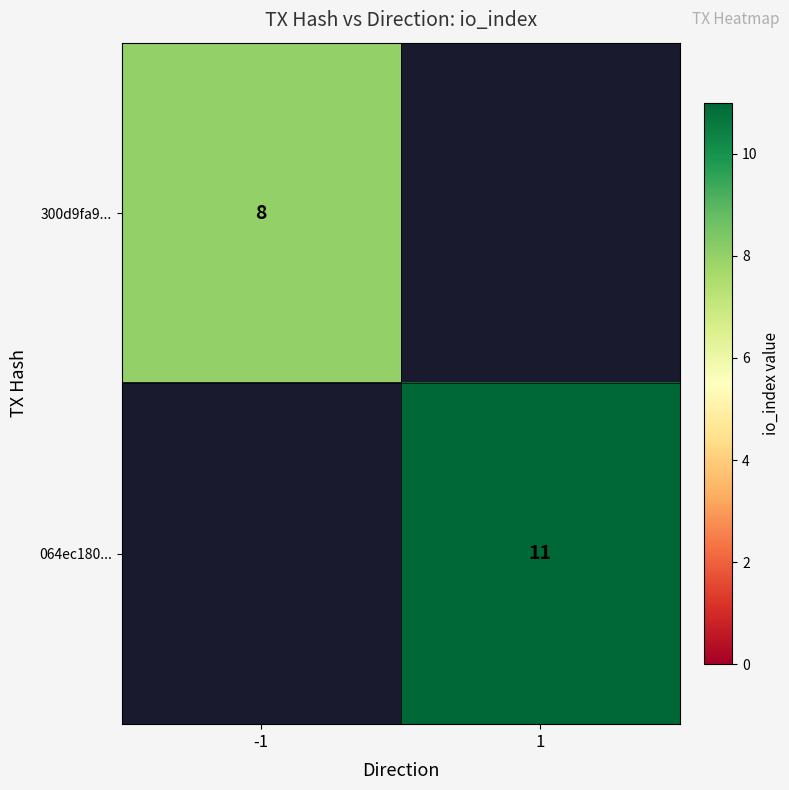

Is it true that 064ec180... equals 7 at 1?

False